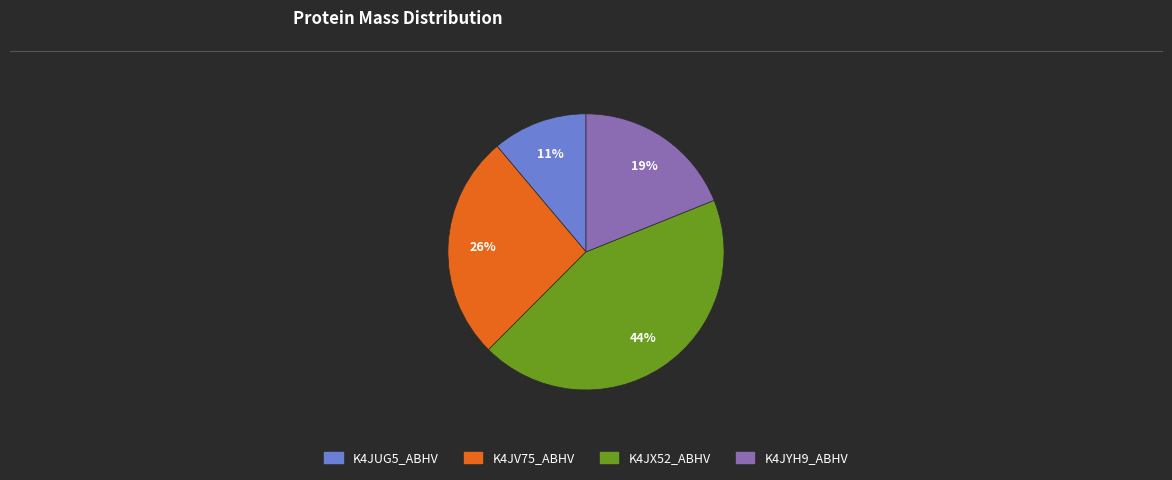

How many slices are in this pie chart?

4